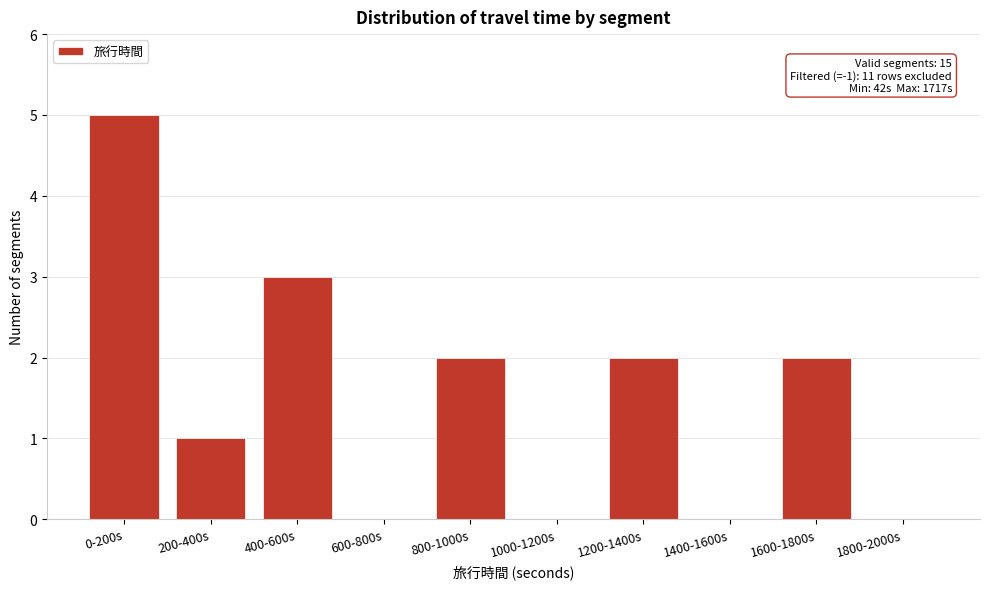

Reading left to right, transcribe all the data shown in this chart.

0-200s=5	200-400s=1	400-600s=3	600-800s=0	800-1000s=2	1000-1200s=0	1200-1400s=2	1400-1600s=0	1600-1800s=2	1800-2000s=0